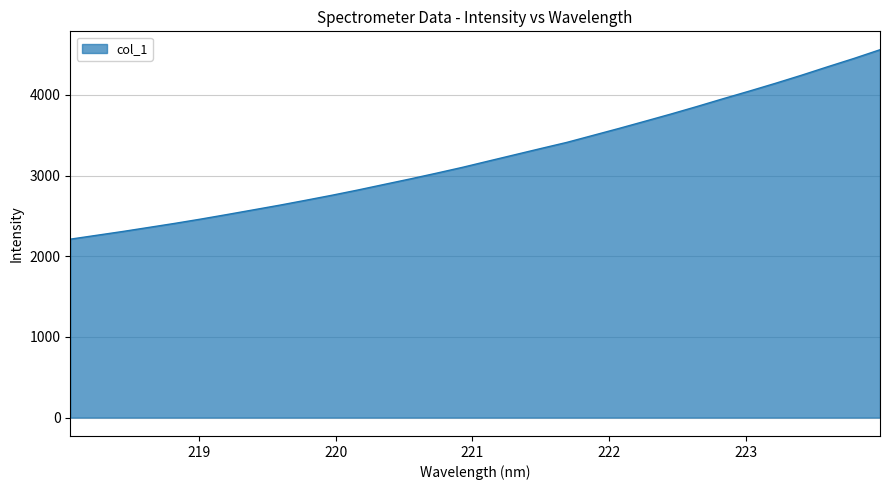

What is the minimum value shown in the chart?

2211.8